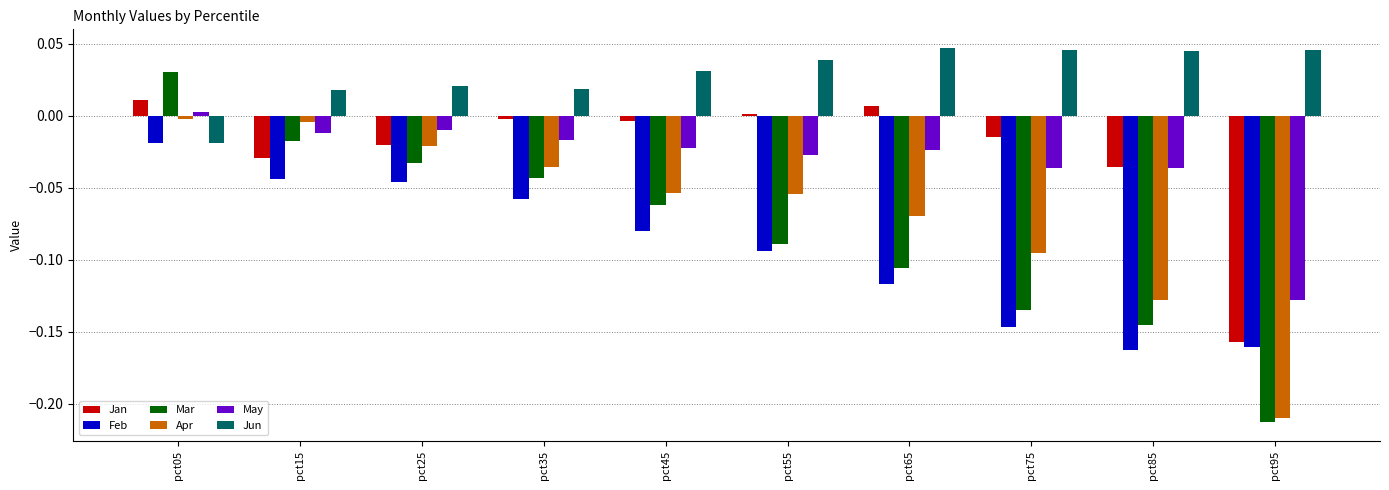

The May series shows -0.0 at pct45. True or false?

True